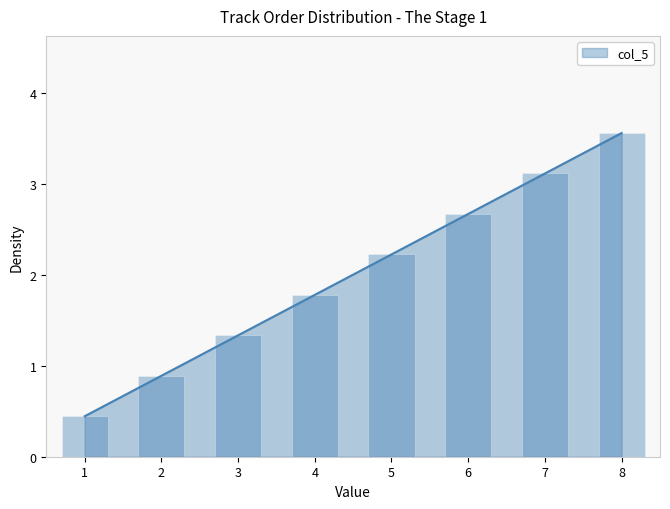

What is the highest value of the col_5 series?

3.6